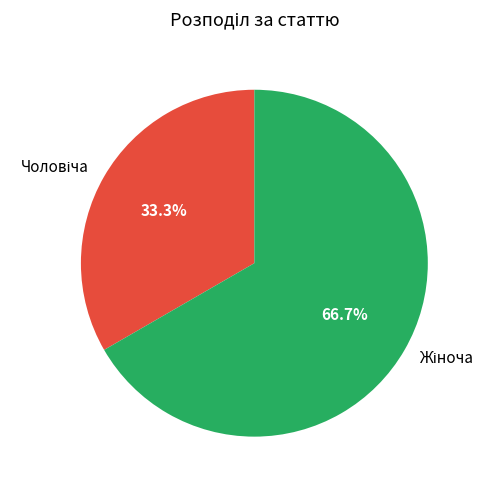

Is there a majority slice in this chart?

Yes